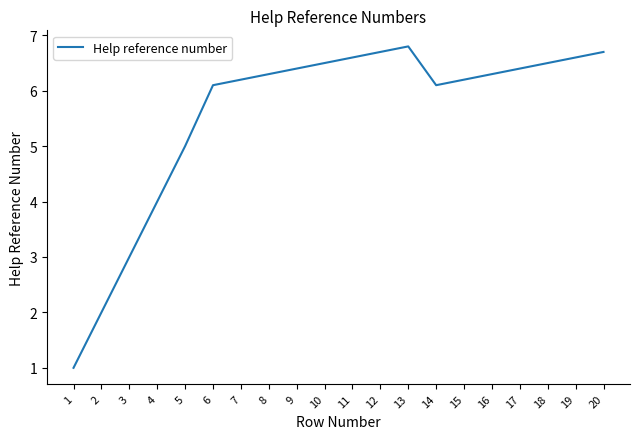

True or false: the data shows 4.1 at 15.

False